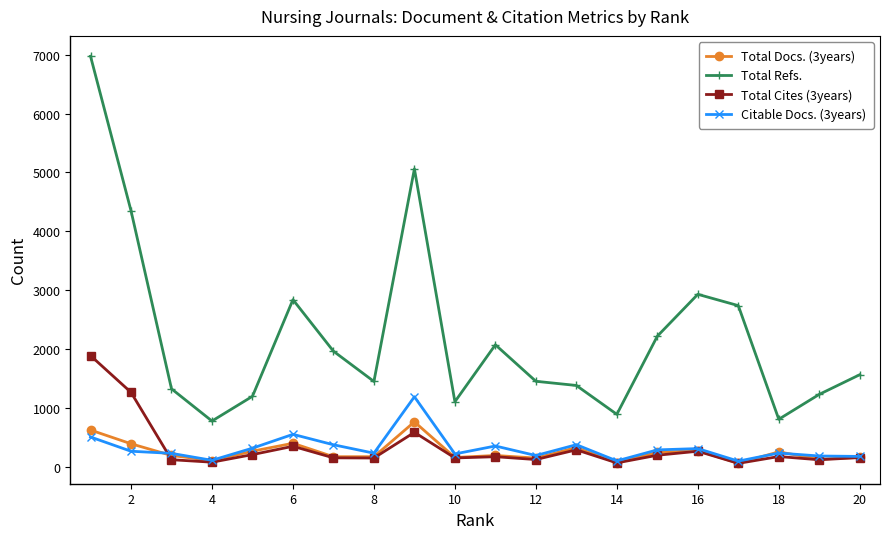

Which series has the widest spread of values?

Total Refs.